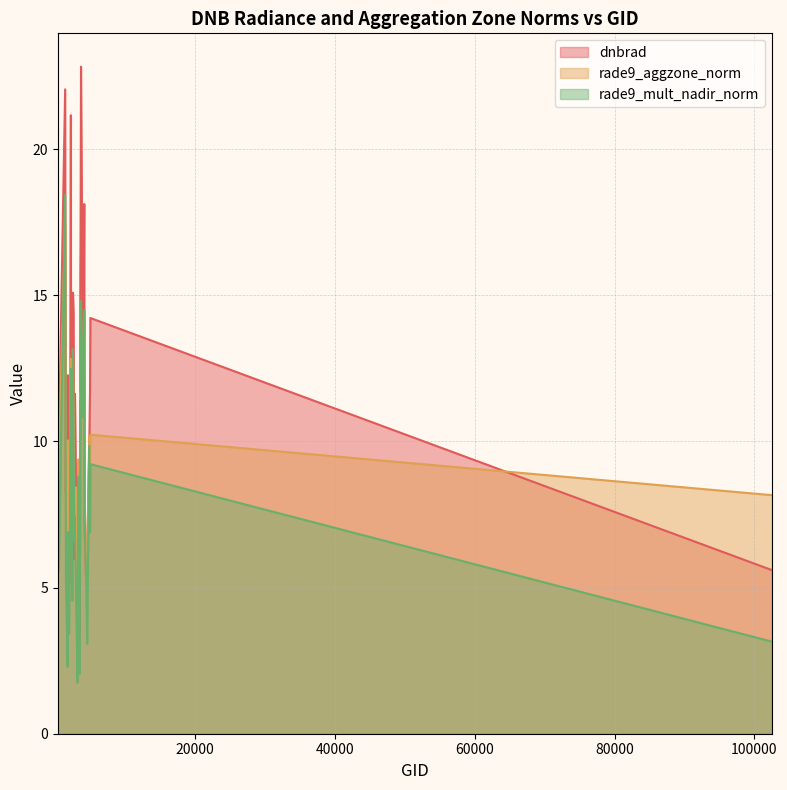

What is the value of the rade9_mult_nadir_norm point at the 6th from the left?

12.1